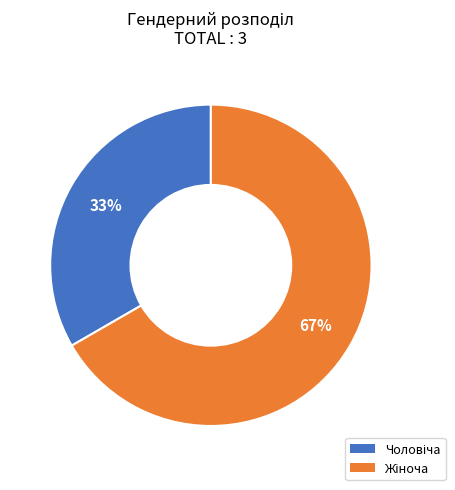

To the nearest percent, what is the average slice percentage?

50%